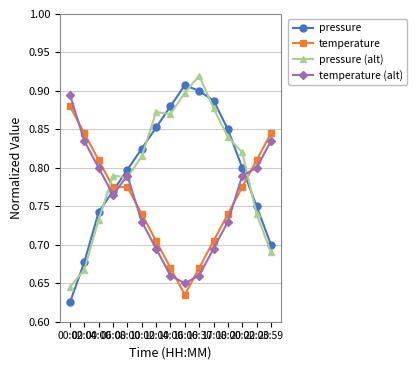

Where is temperature nearest to the value 0?

16:00